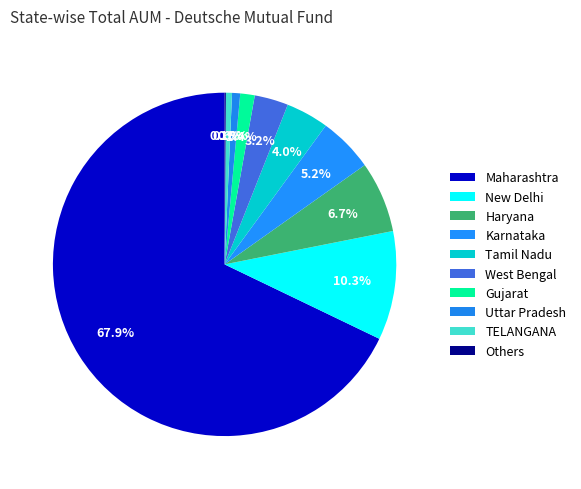

To the nearest percent, what is the difference between the Haryana and New Delhi slice percentages?

4%